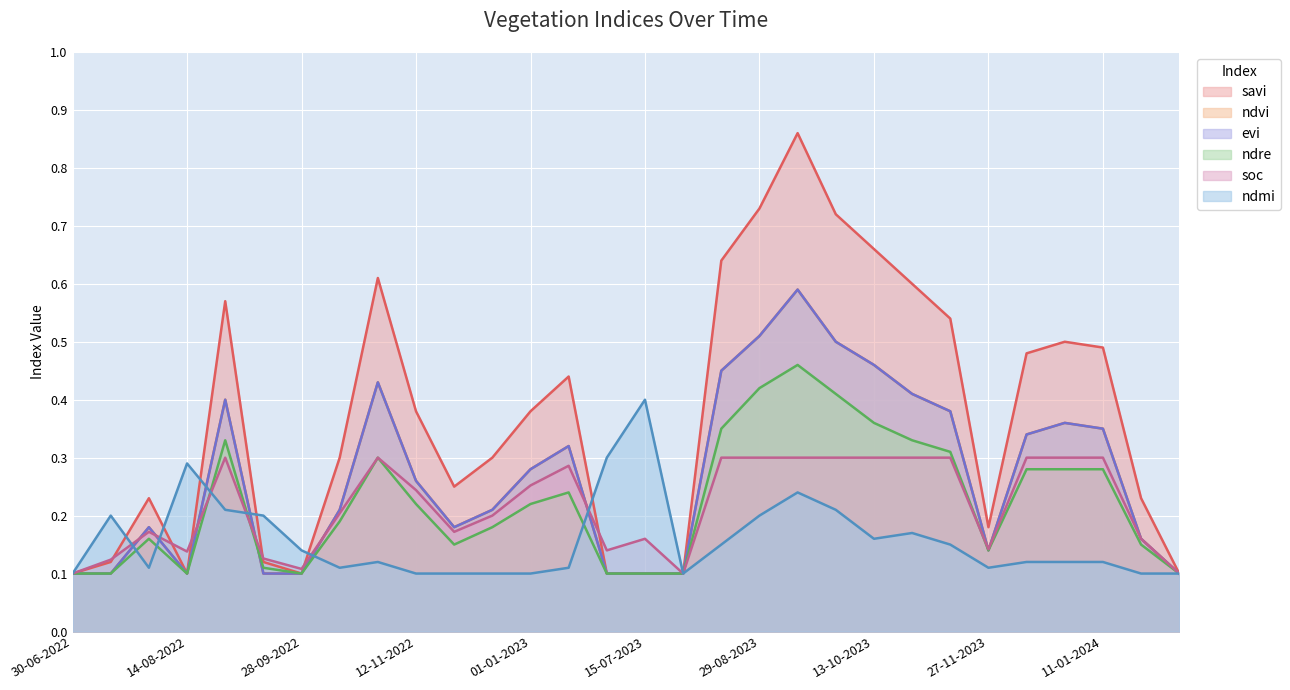

At 12-12-2023, list the series in order from smallest to largest.

ndmi, ndre, soc, ndvi, evi, savi